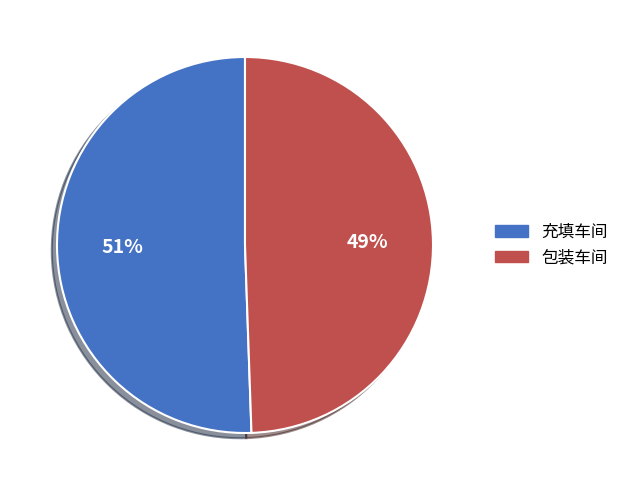

Count the number of slices in the pie.

2